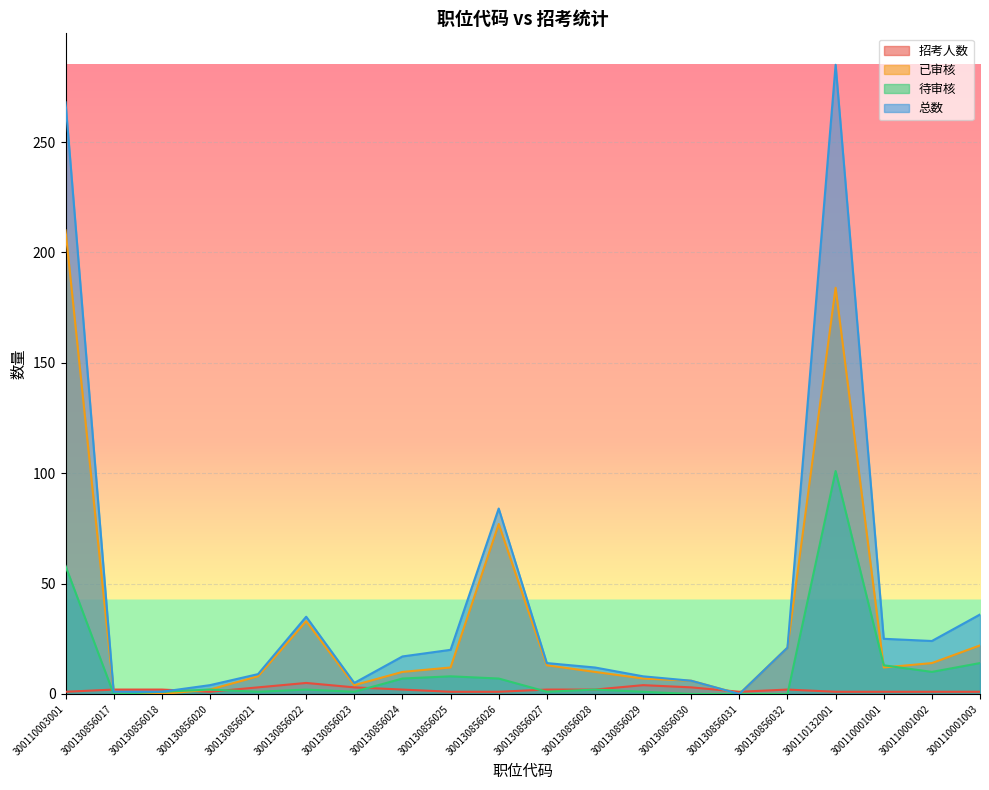

How many data points in 待审核 are above 2?

8